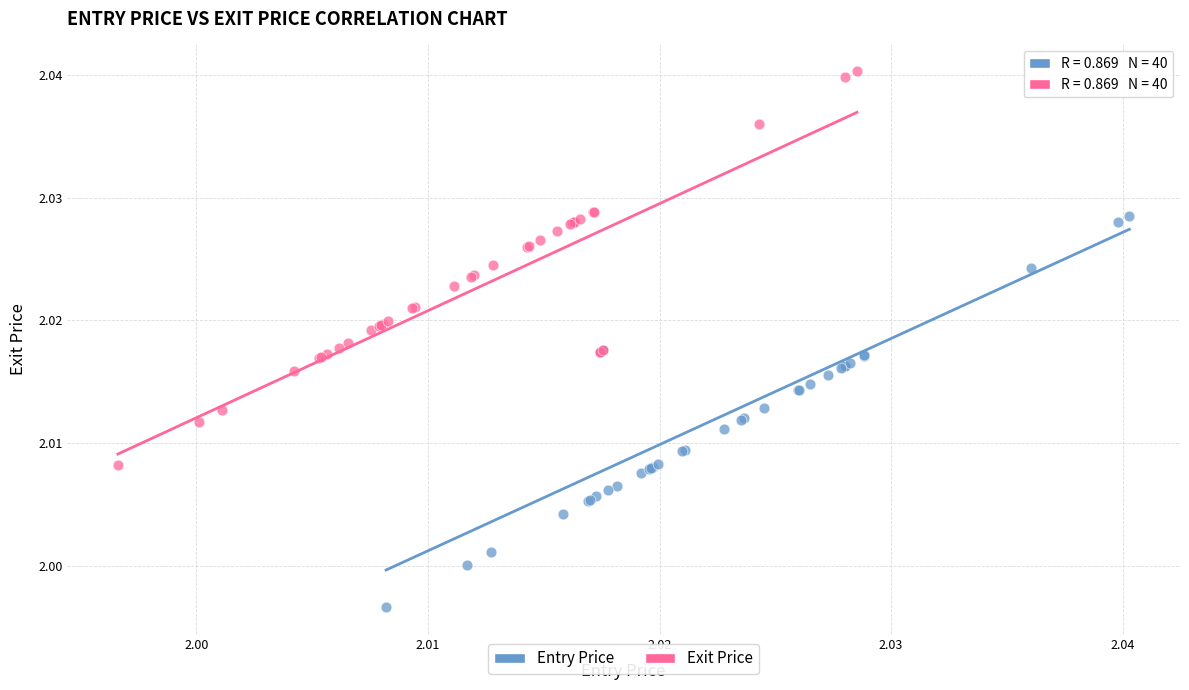

Which series contains the lowest Y value?

Entry Price